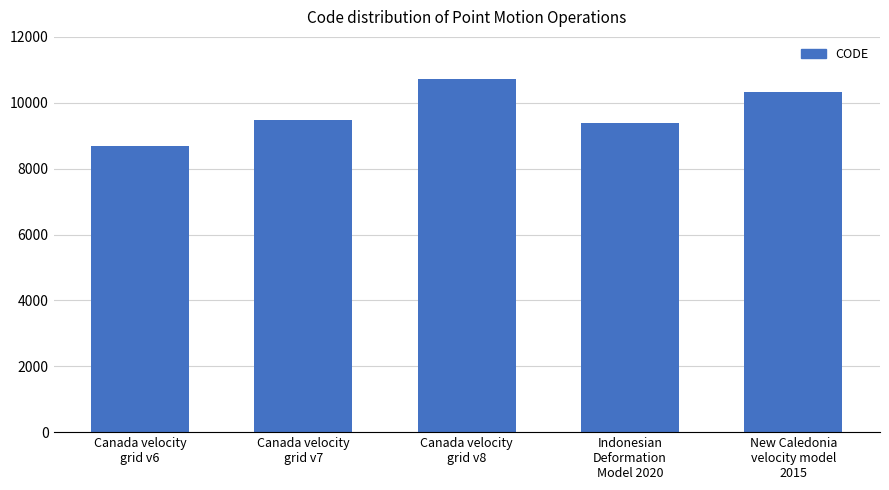

Where is the data nearest to the value 9691?

Canada velocity
grid v7